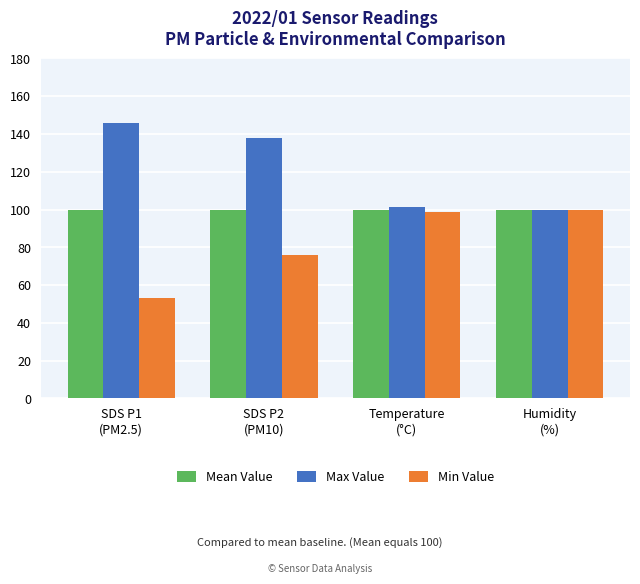

What is the sum of the Min Value values at SDS P2
(PM10) and Temperature
(°C)?

174.6